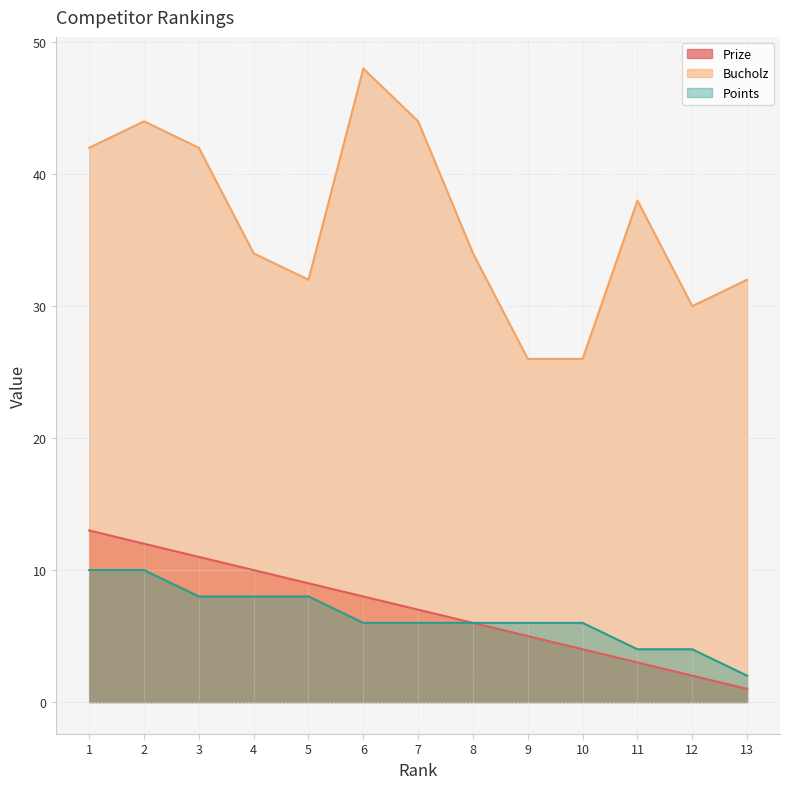

How many lines are shown in the chart?

3